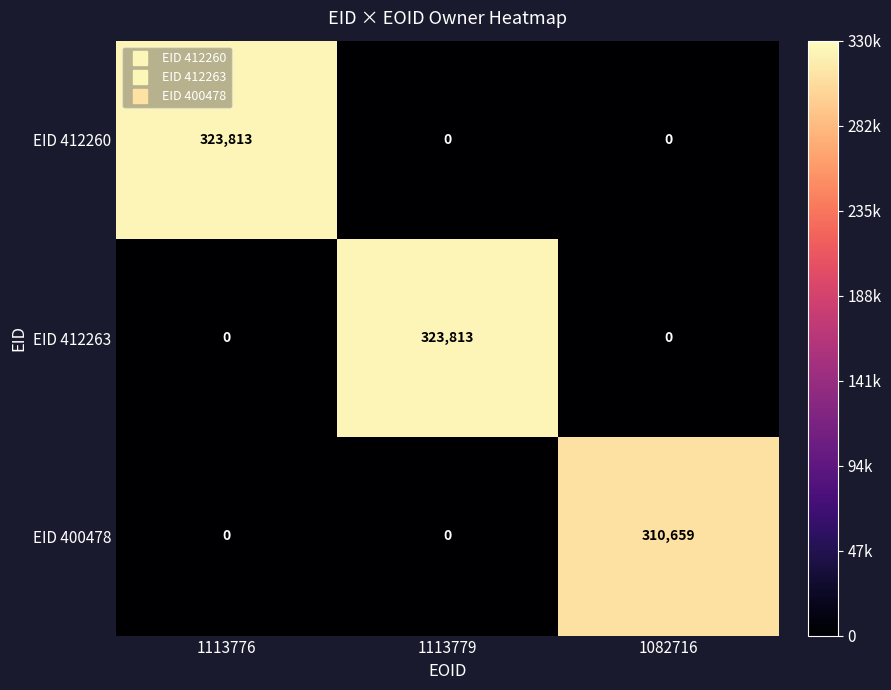

How many categories are shown in the chart?

3